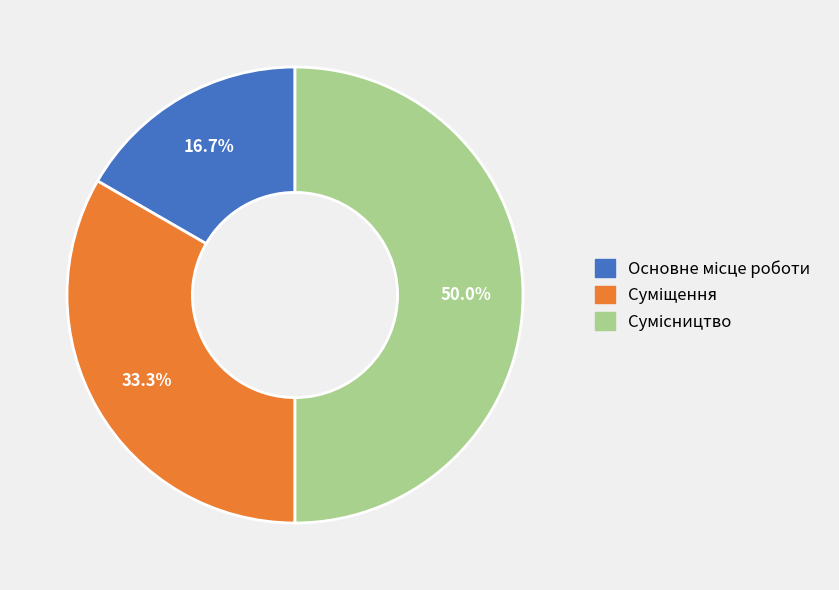

To the nearest percent, what is the difference between the largest and smallest slice percentages?

33%